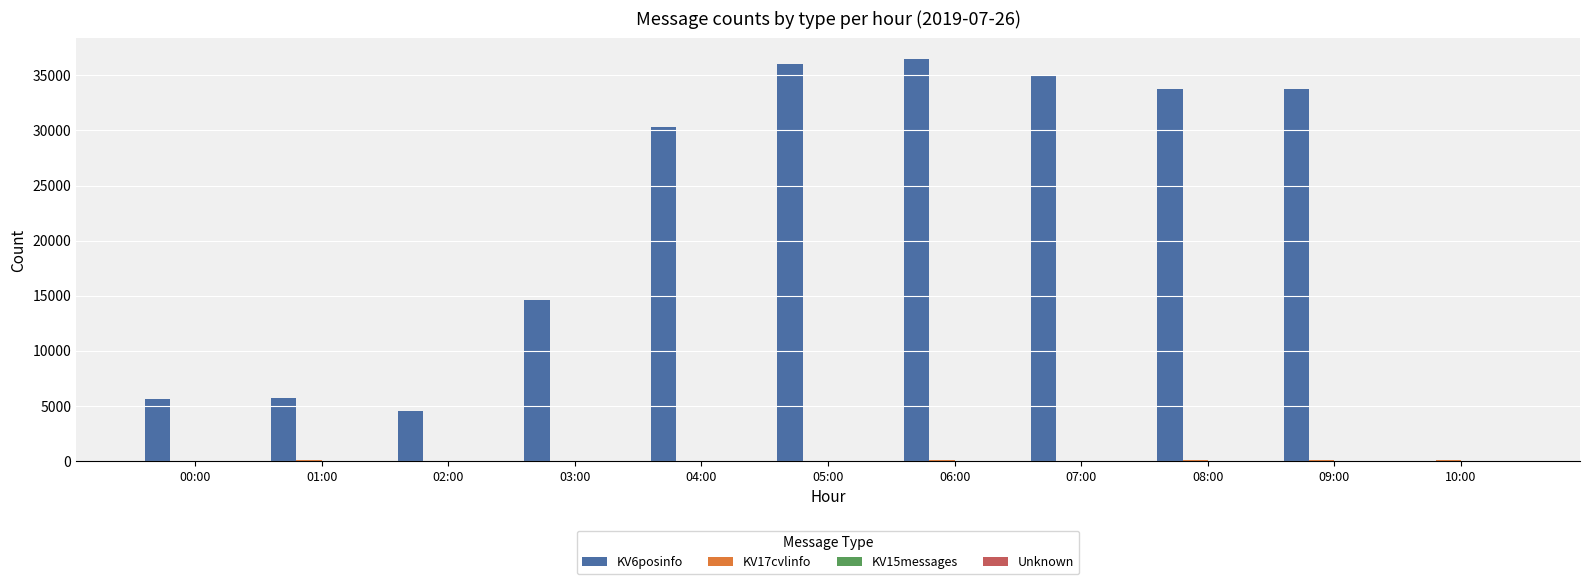

The value of KV6posinfo at 02:00 is 1604. True or false?

False